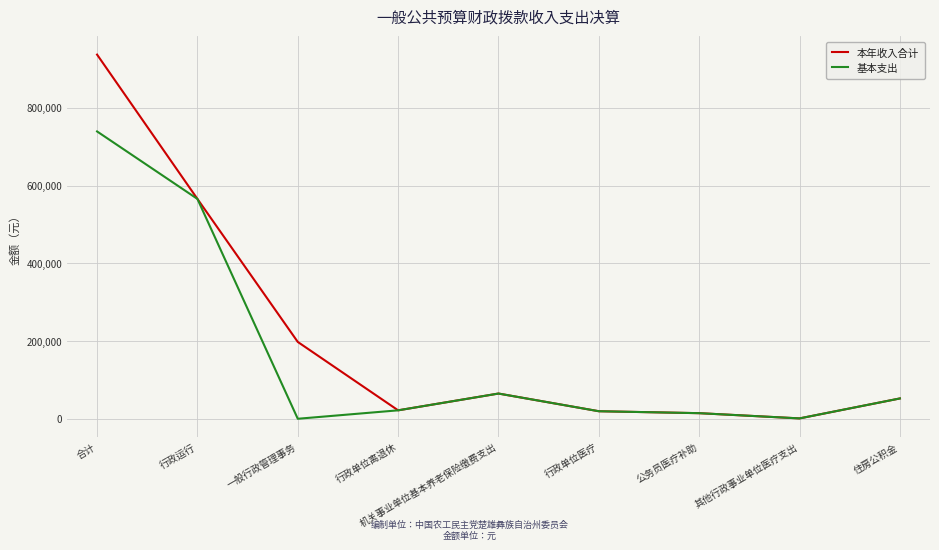

What is the difference between the maximum and second lowest values in the 本年收入合计 series?

922758.7